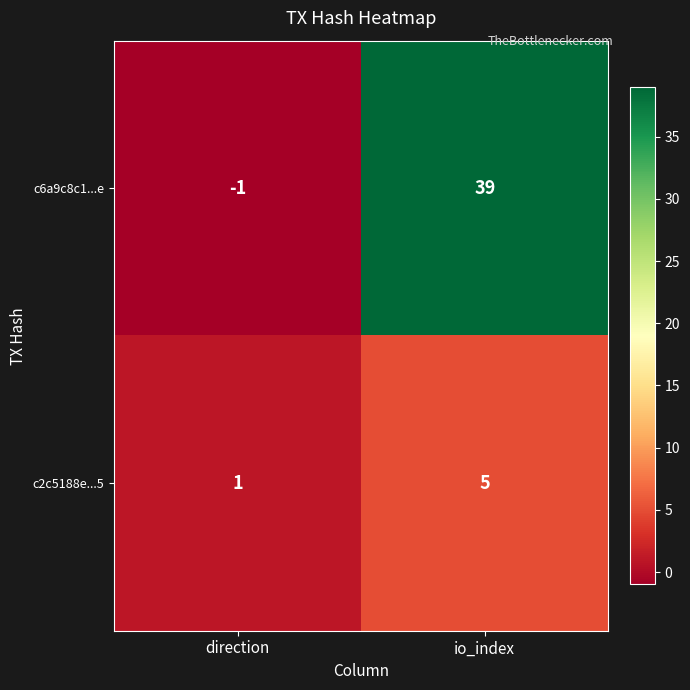

At which category is the sum across all series the highest?

io_index